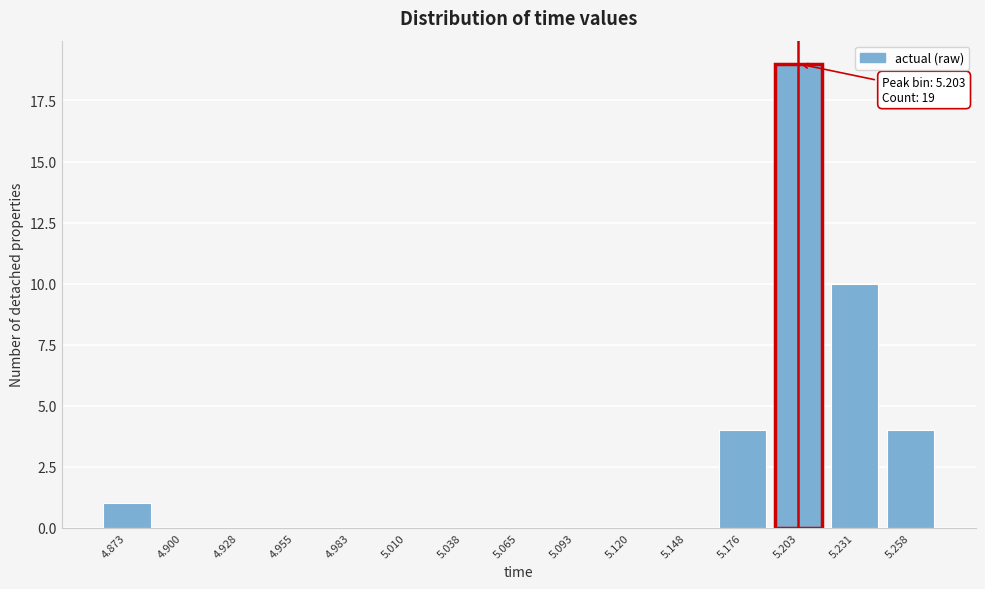

Reading left to right, what are all the values shown in this chart?

4.873=1	4.900=0	4.928=0	4.955=0	4.983=0	5.010=0	5.038=0	5.065=0	5.093=0	5.120=0	5.148=0	5.176=4	5.203=19	5.231=10	5.258=4